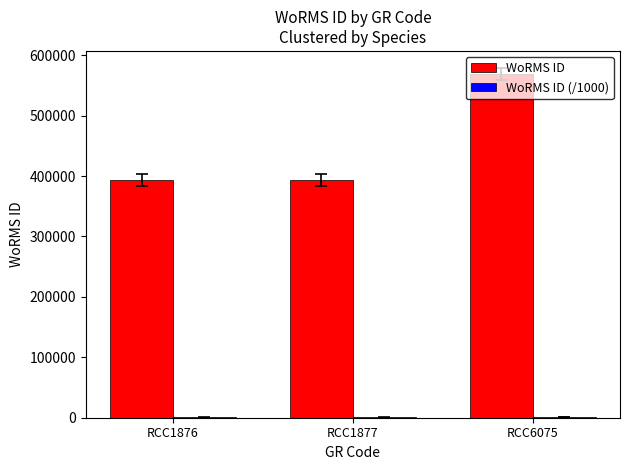

What is the sum of the WoRMS ID values at RCC1876 and RCC1877?

786150